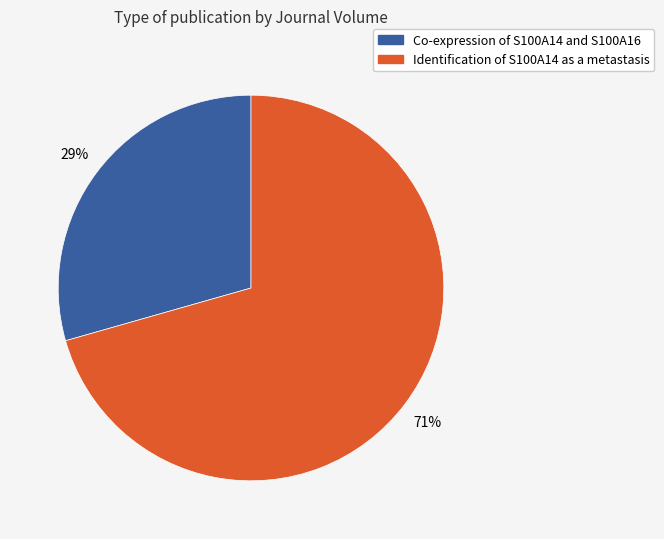

Is the sum of Co-expression of S100A14 and S100A16 and Identification of S100A14 as a metastasis greater than half?

Yes